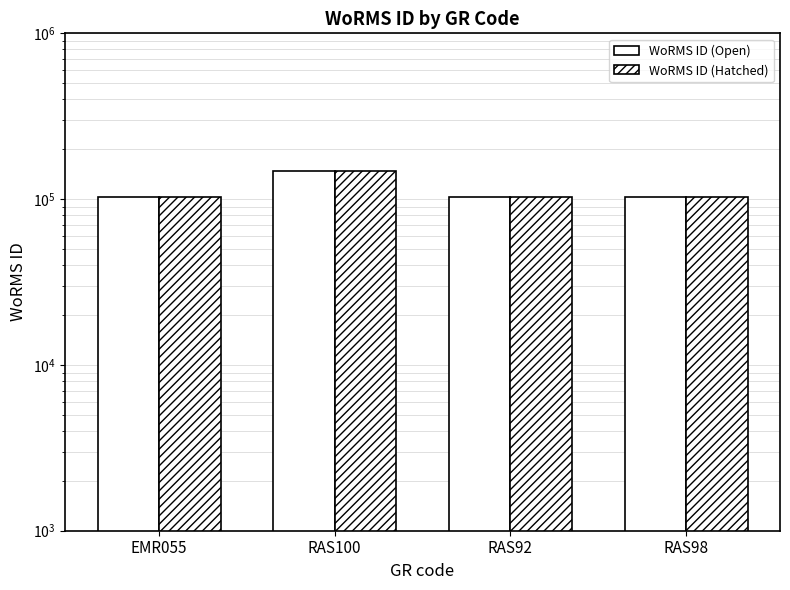

Which series has the largest total across all categories?

WoRMS ID (Open)